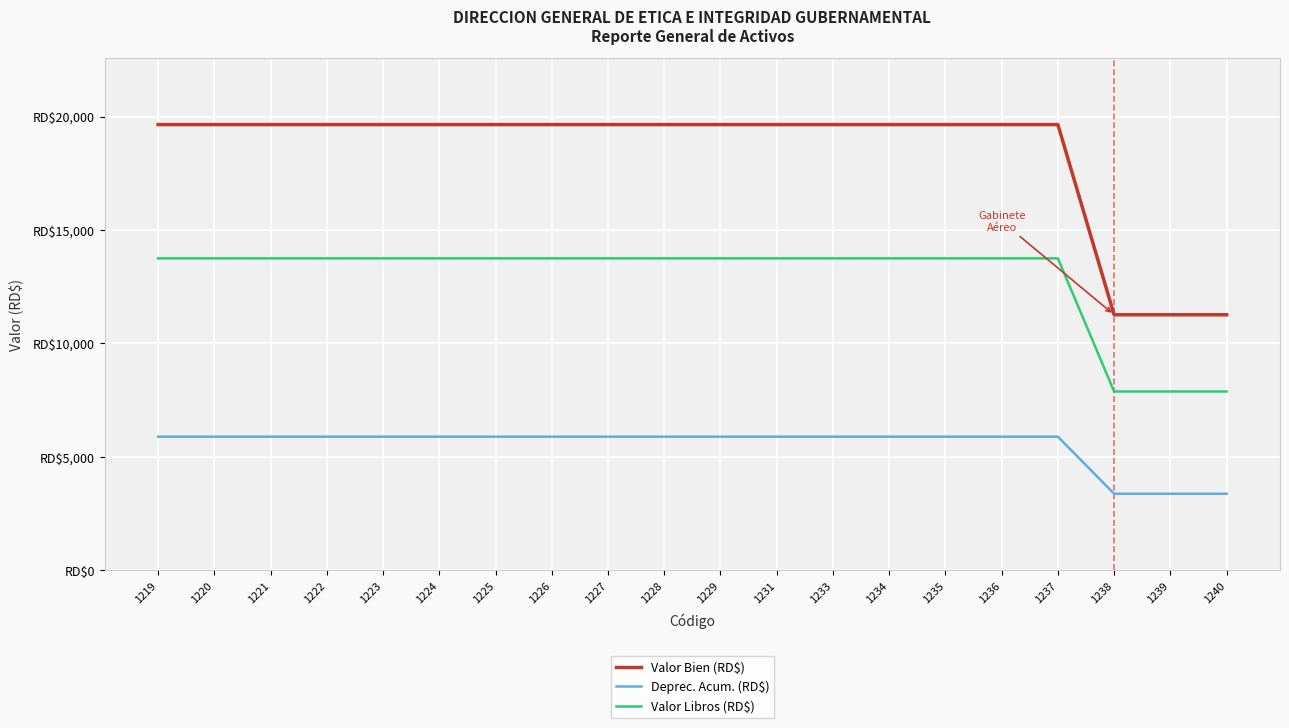

Is this an area chart (filled region under the line)?

No